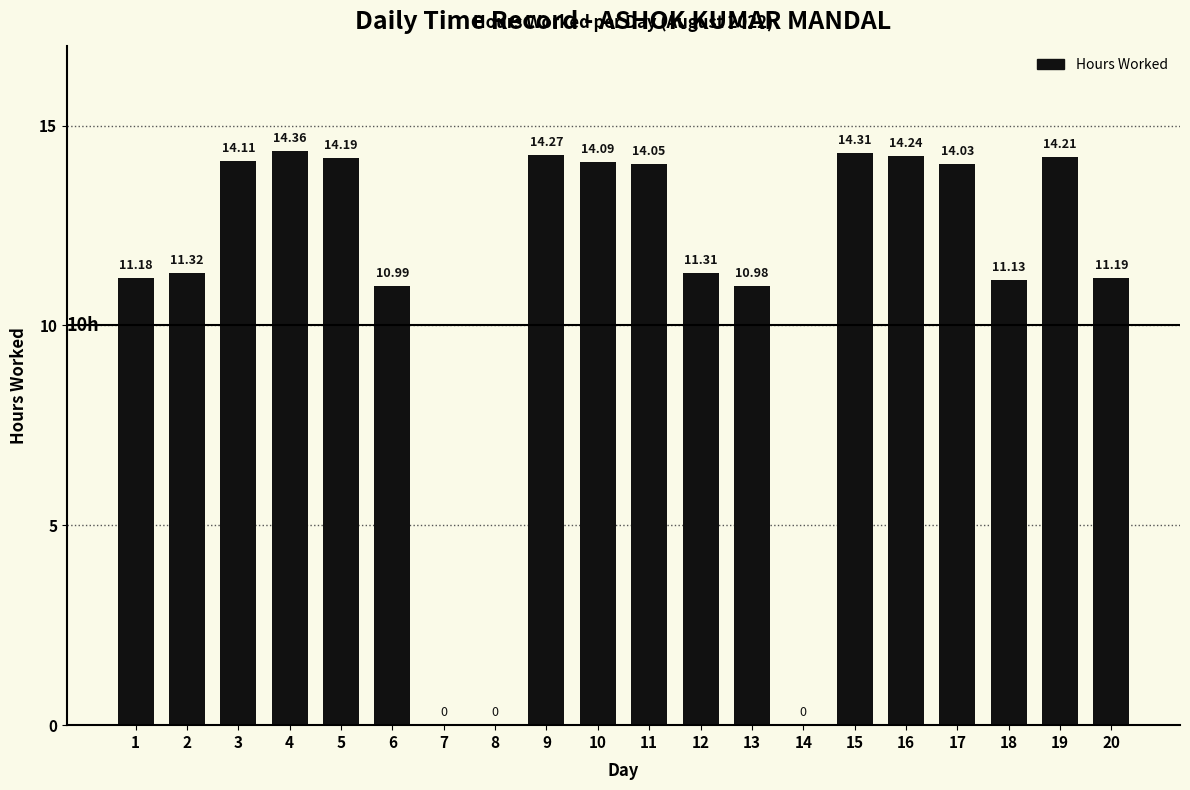

Between 4 and 6, which is larger?

4